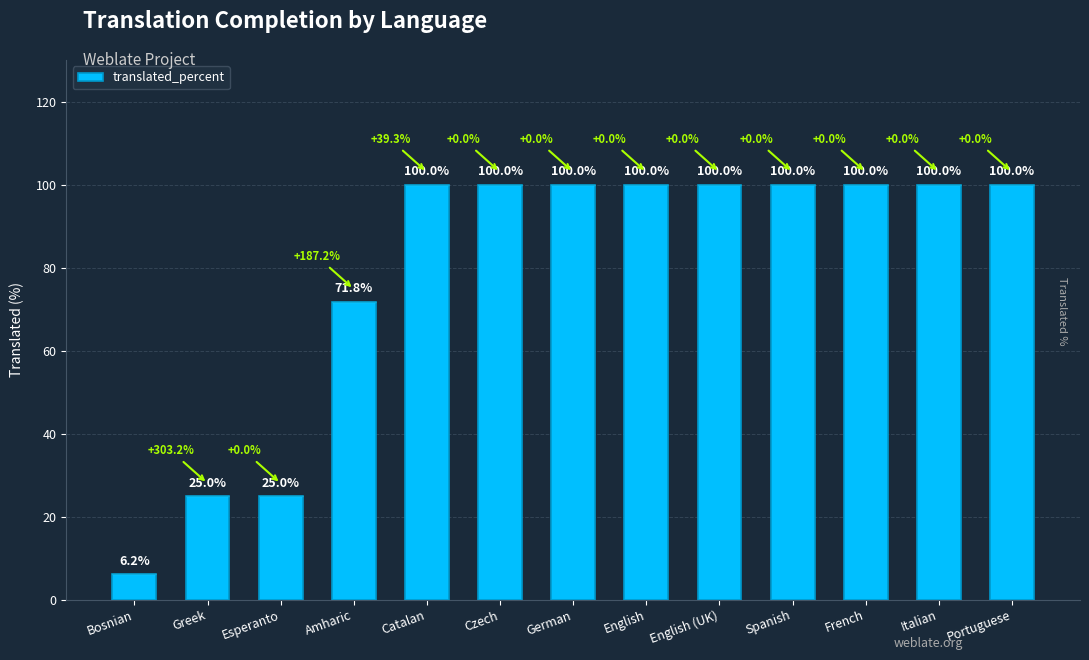

What is the change in value from Greek to English?

+75.0